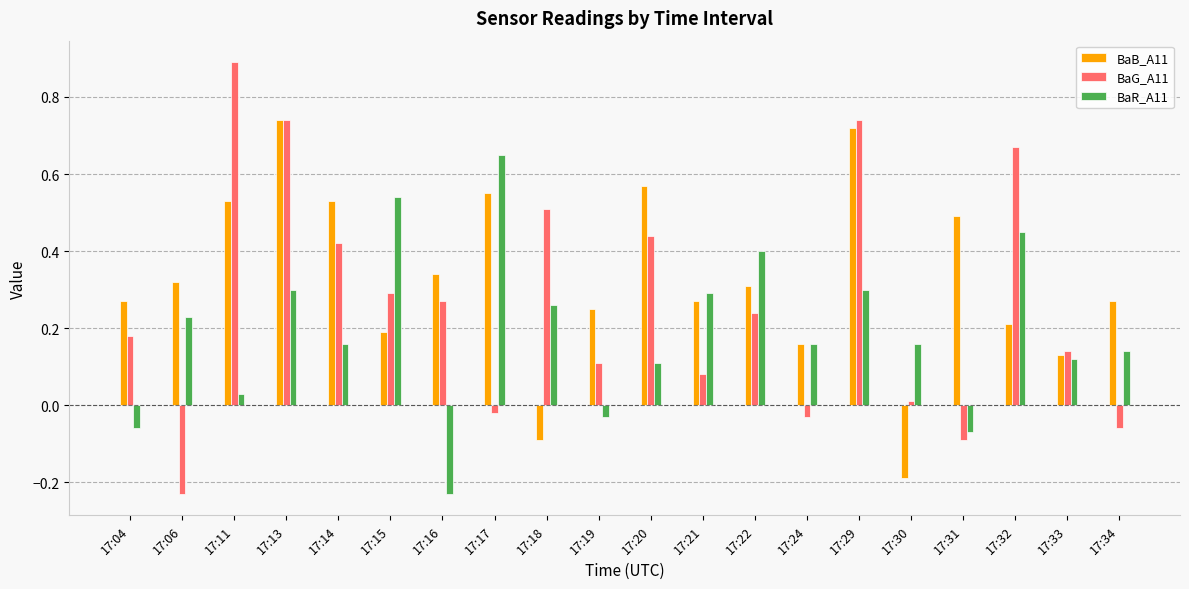

The BaR_A11 series shows 0.0 at 17:20. True or false?

False